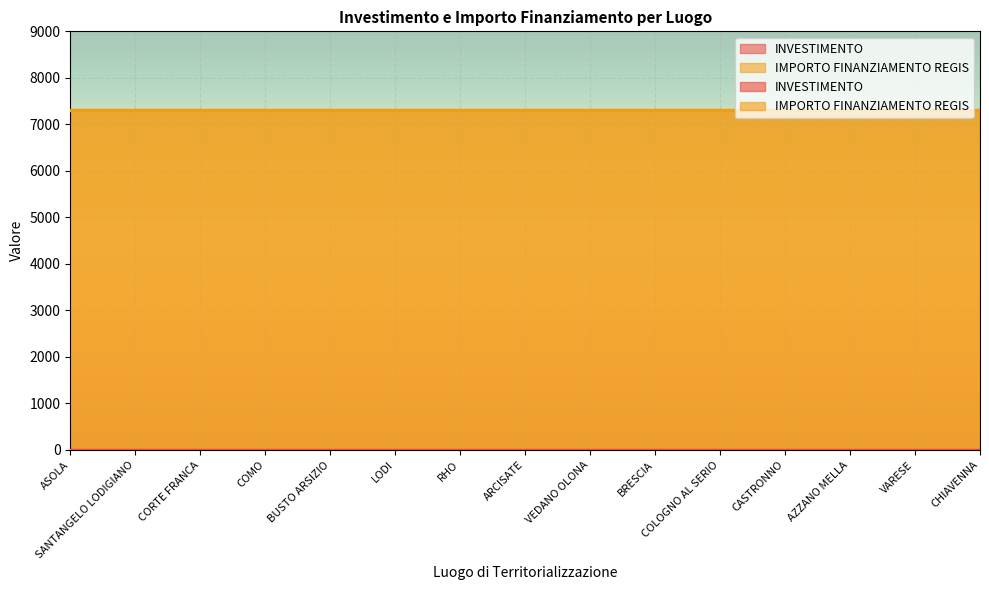

Is it true that IMPORTO FINANZIAMENTO REGIS equals 7301.0 at ARCISATE?

True